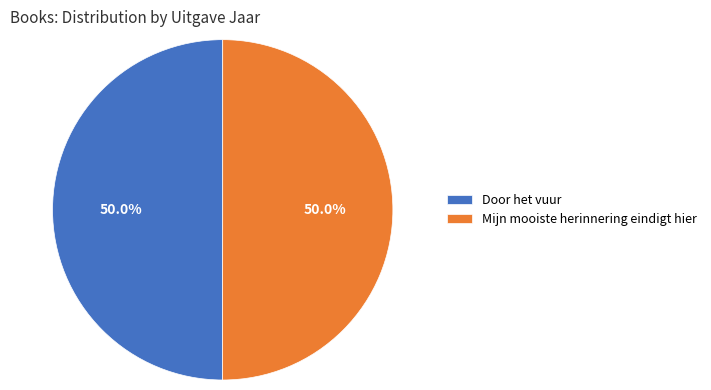

To the nearest percent, what percentage of the pie is Door het vuur?

50%